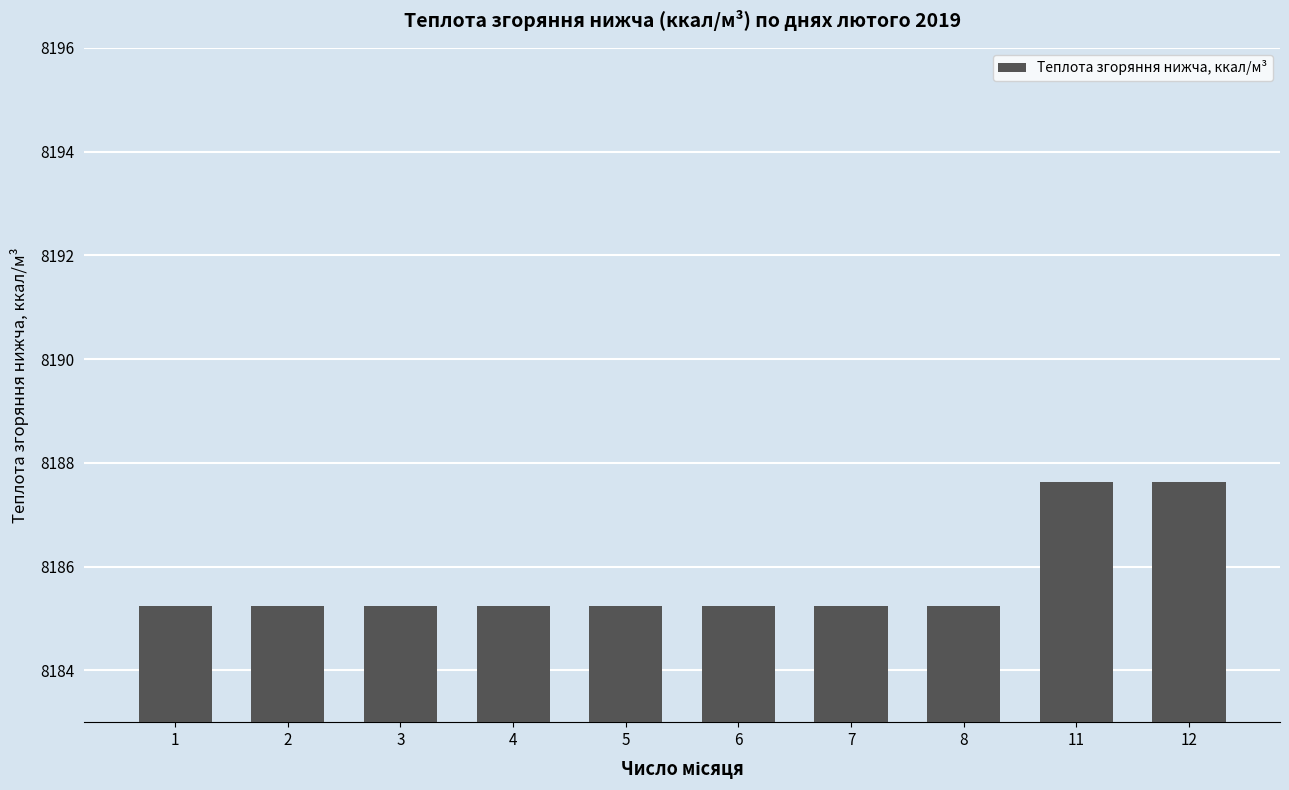

The value at 4 is 8185.2. True or false?

True